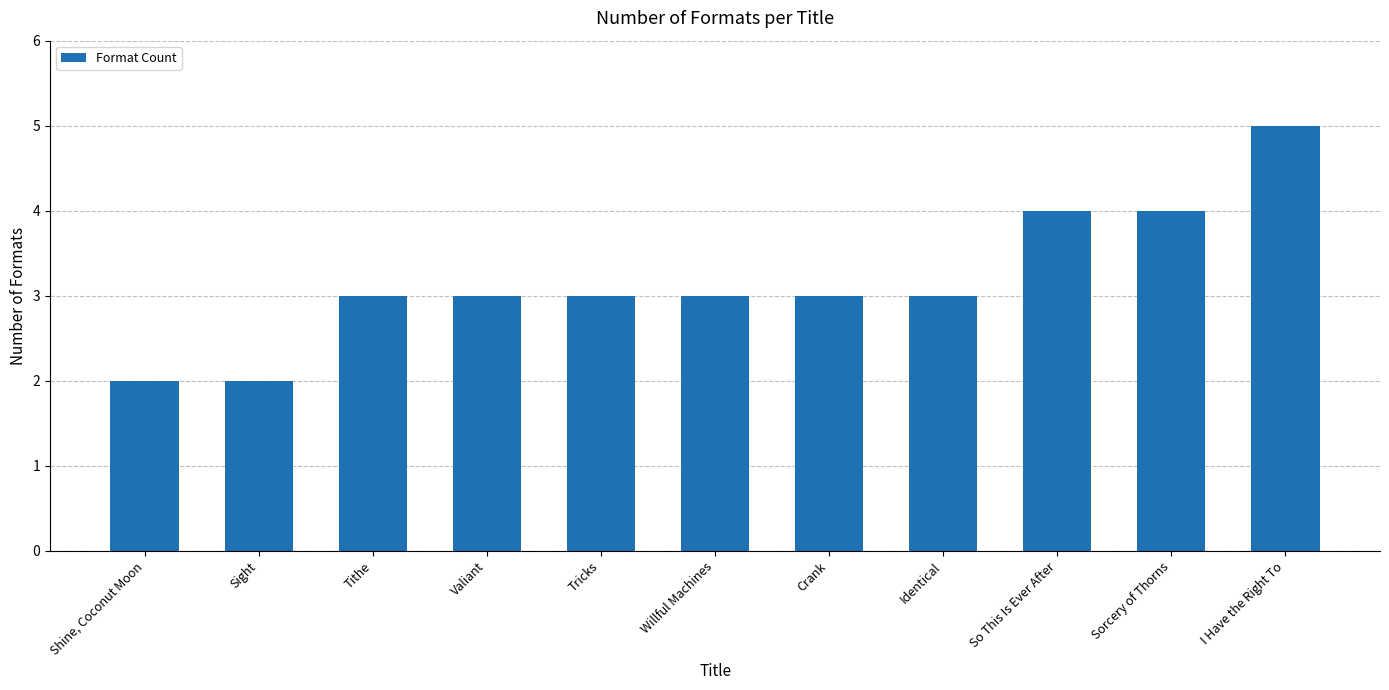

The value at So This Is Ever After is 6. True or false?

False